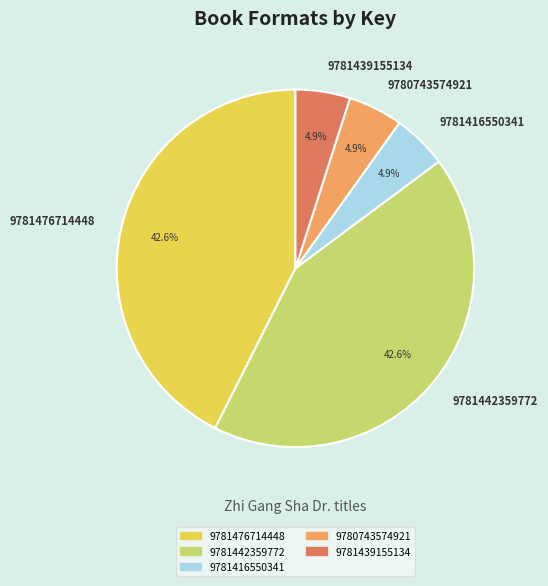

To the nearest percent, what portion does 9781416550341 represent?

5%